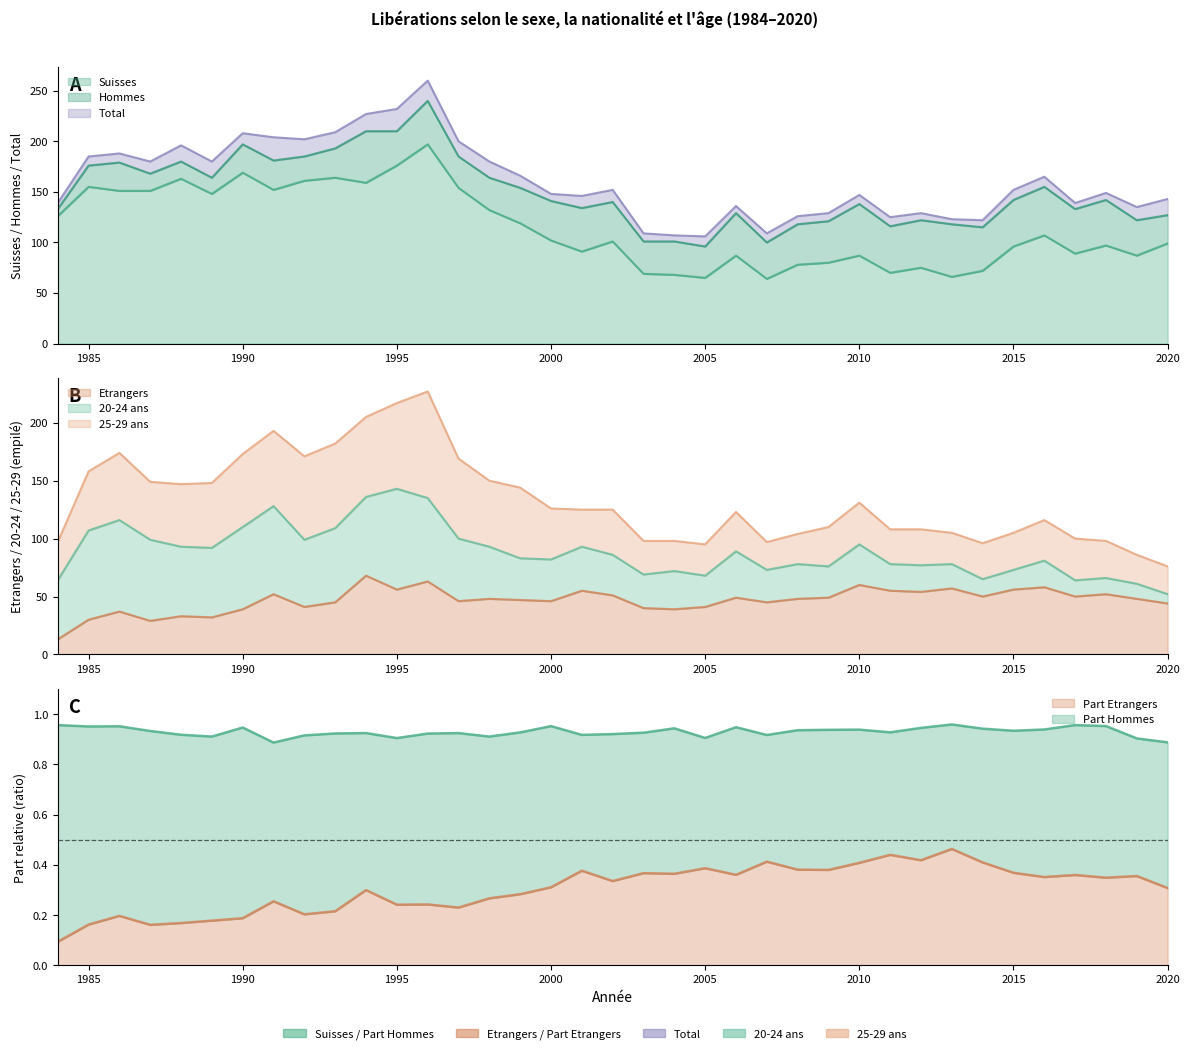

Which category has the highest value in the Hommes series?

1996